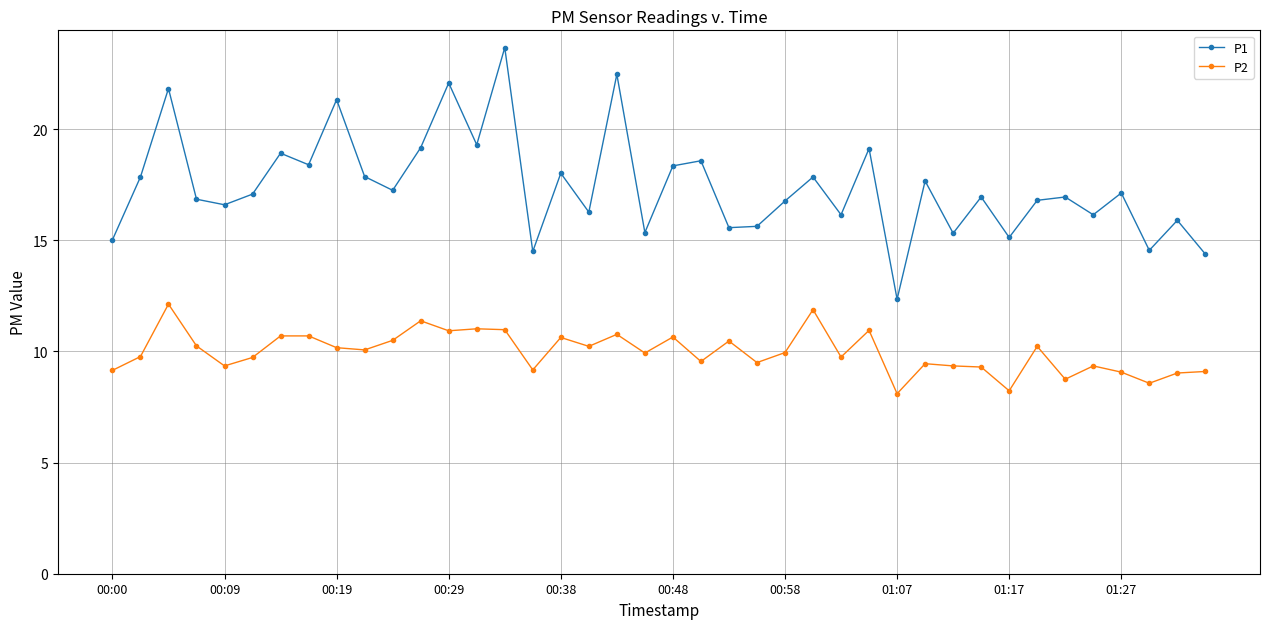

In P1, how many points are higher than both neighbors (excluding endpoints)?

15